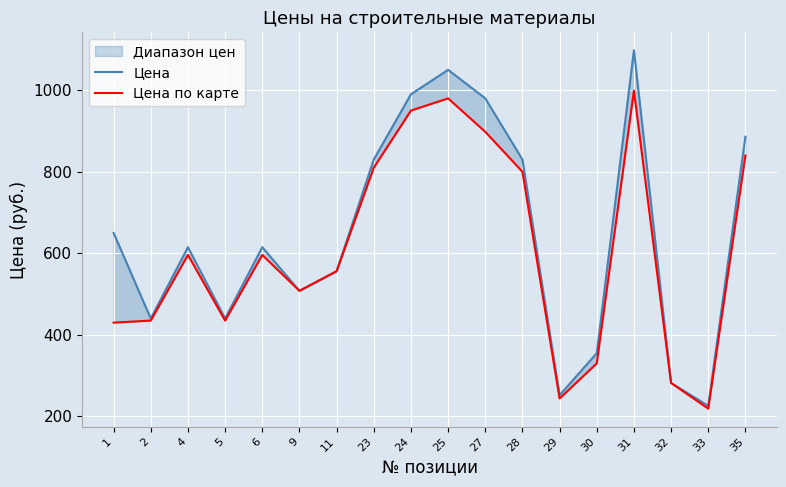

True or false: Цена and Цена по карте cross at least once.

False